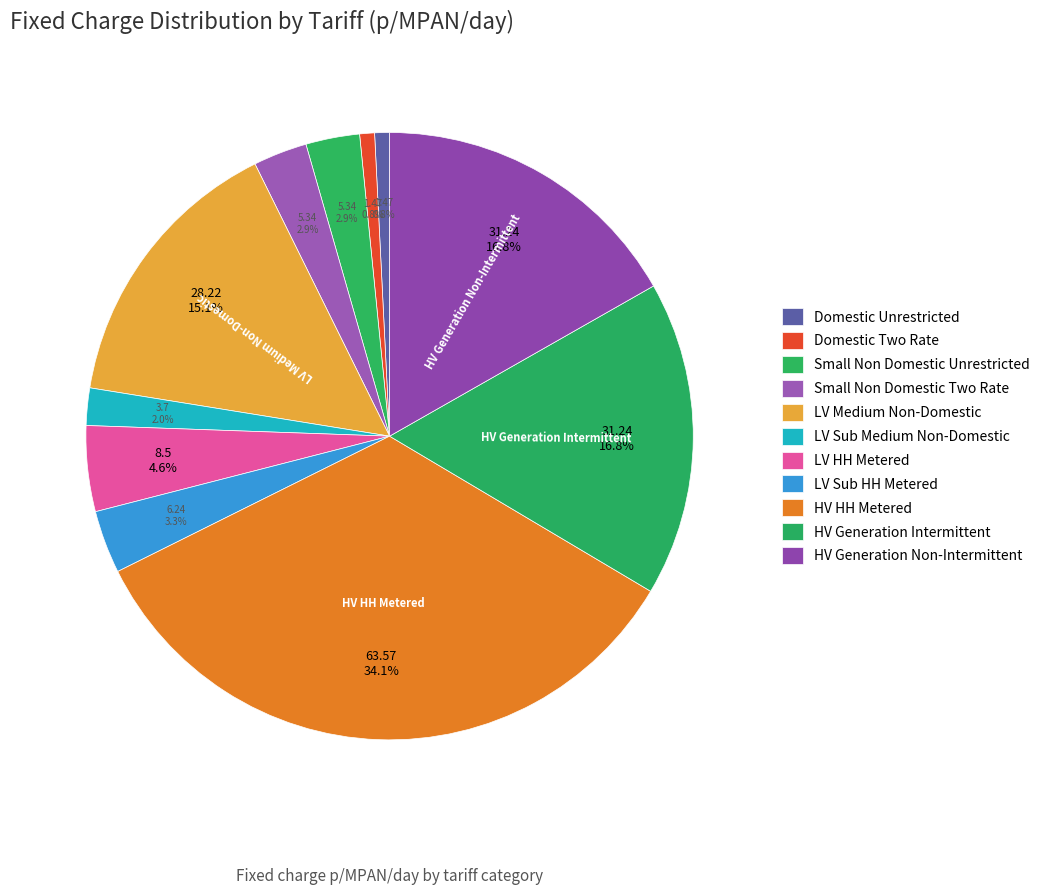

What is the change in value from Small Non Domestic Unrestricted to LV HH Metered?

+3.2